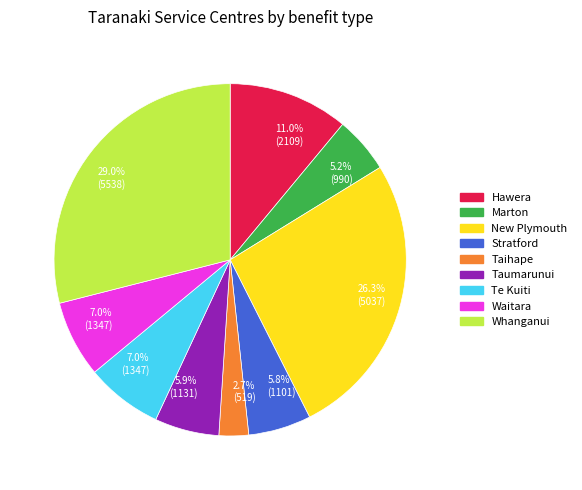

What is the total percentage of Taumarunui and Marton?

11.1%